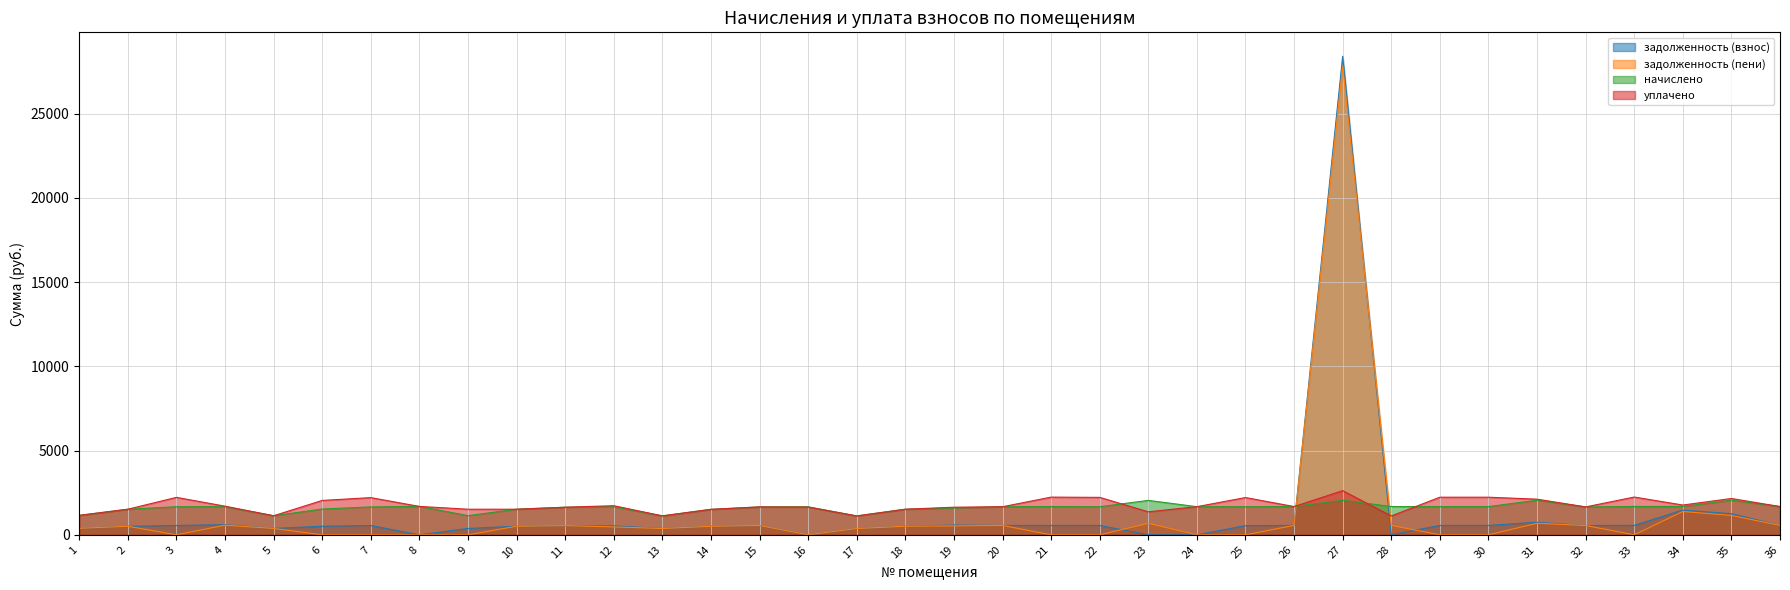

How many data points in уплачено are above 1677?

18